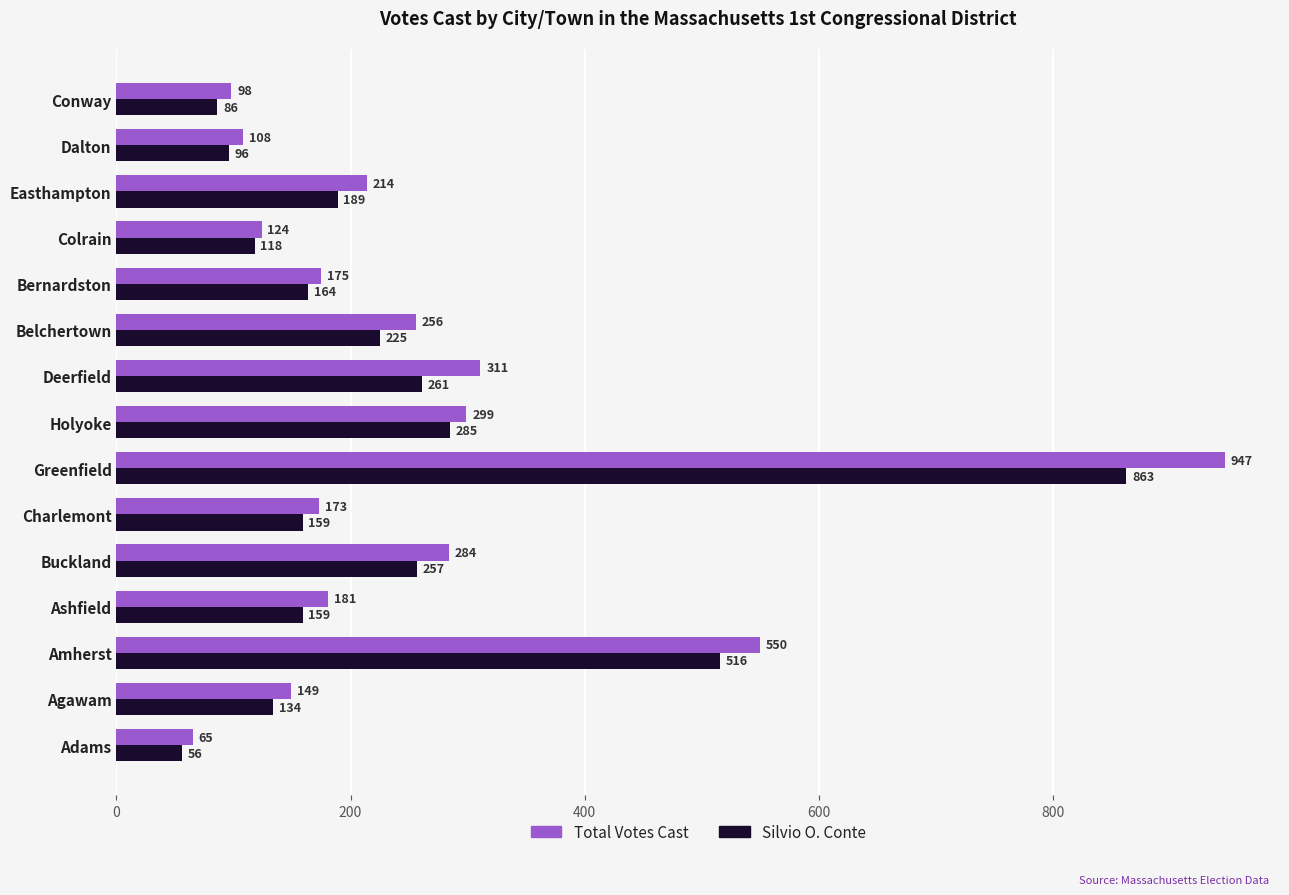

At which label is Total Votes Cast closest to 506?

Amherst